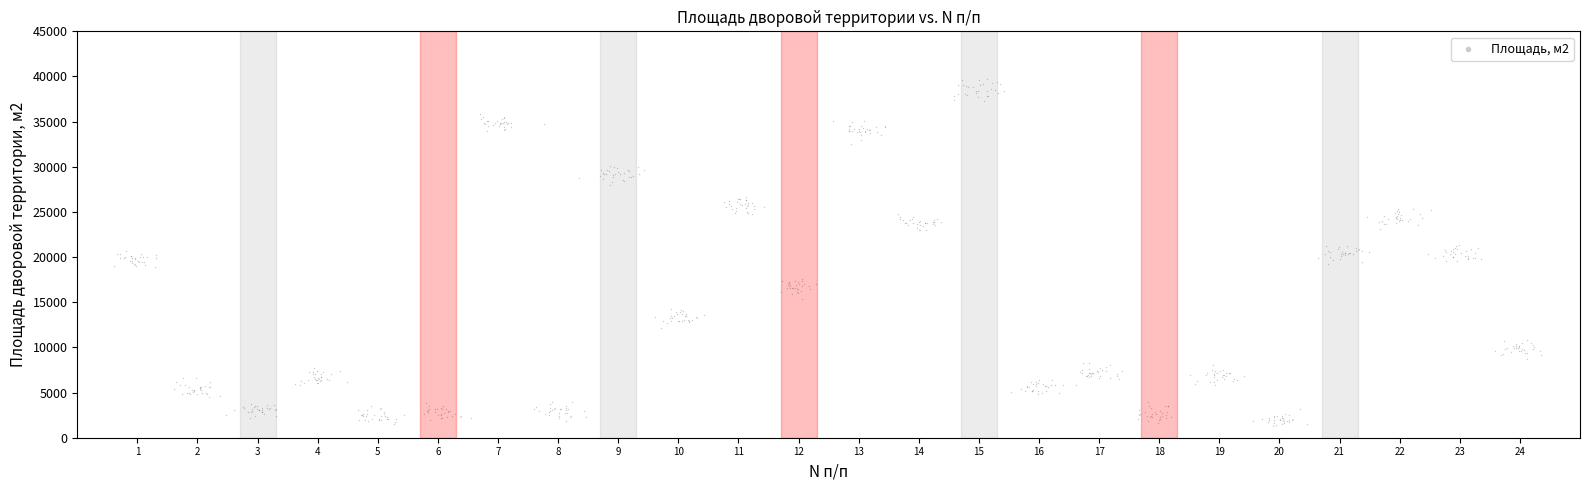

What is the range of Y values (max minus min)?

38458.8